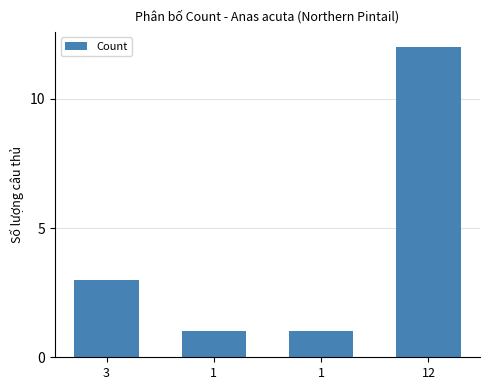

At which label does the data first exceed 3?

12